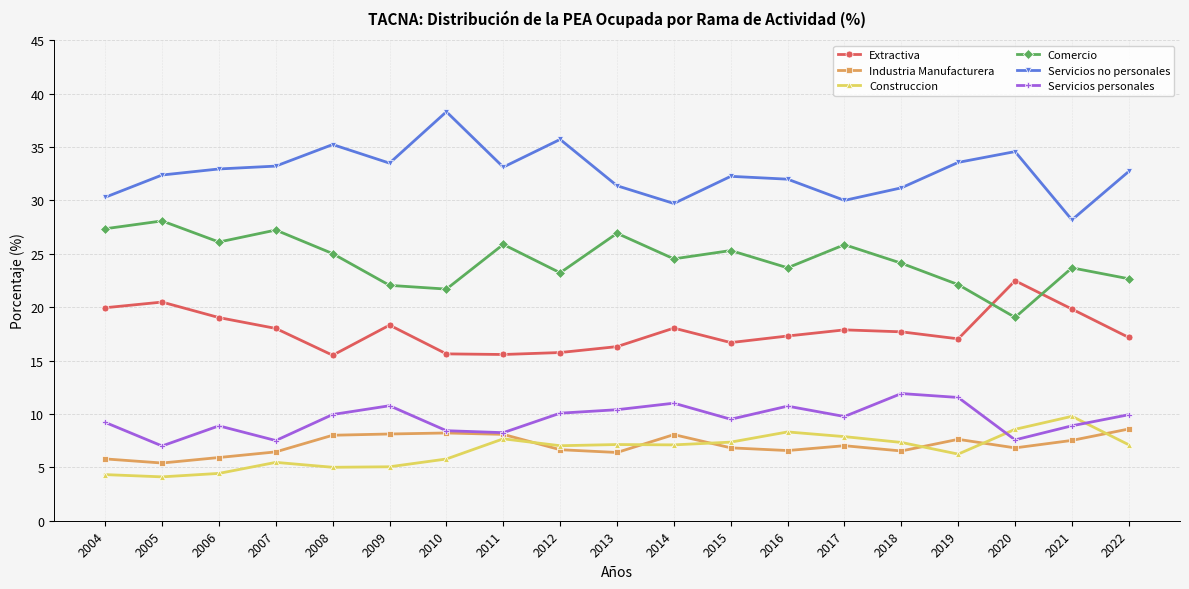

Which category has the highest value in the Comercio series?

2005